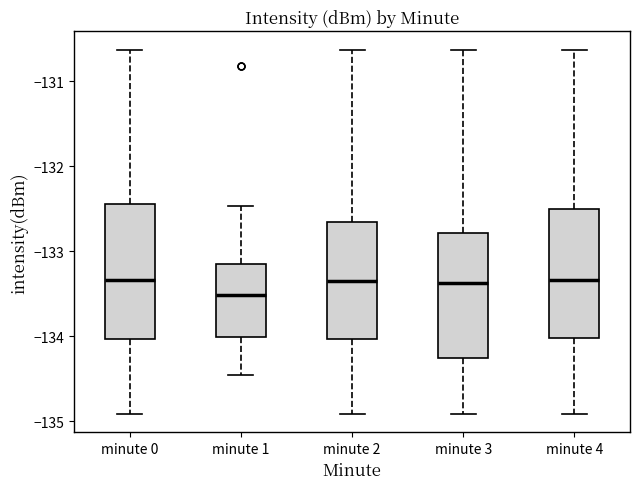

Reading left to right, read every box against the y-axis: the position of its median line, the range the box covers, and the ends of its whiskers. The values are not printed on the chart, so give them approximately, as read against the axis.

minute 0: median -133.3, box -134.0 to -132.4, whiskers -134.9 to -130.6
minute 1: median -133.5, box -134.0 to -133.2, whiskers -134.5 to -132.5
minute 2: median -133.3, box -134.0 to -132.7, whiskers -134.9 to -130.6
minute 3: median -133.4, box -134.3 to -132.8, whiskers -134.9 to -130.6
minute 4: median -133.3, box -134.0 to -132.5, whiskers -134.9 to -130.6